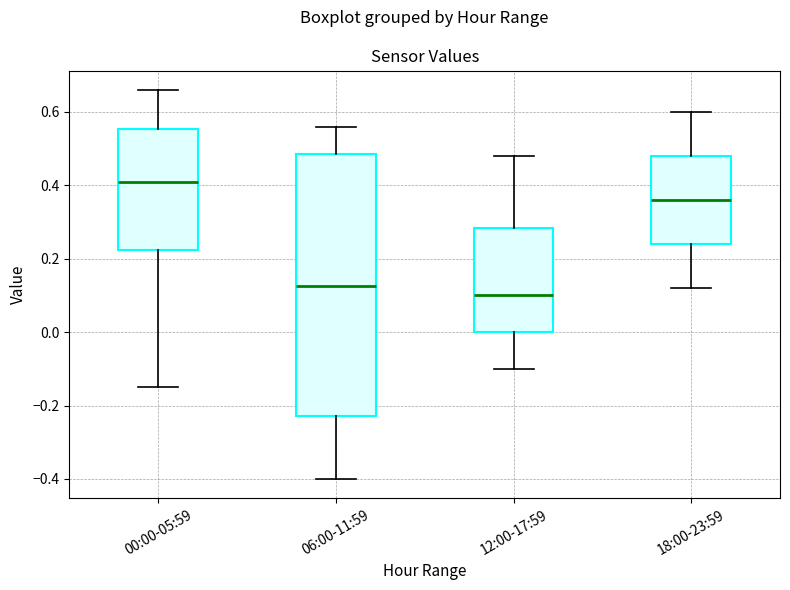

Which box has the lowest median line?

12:00-17:59